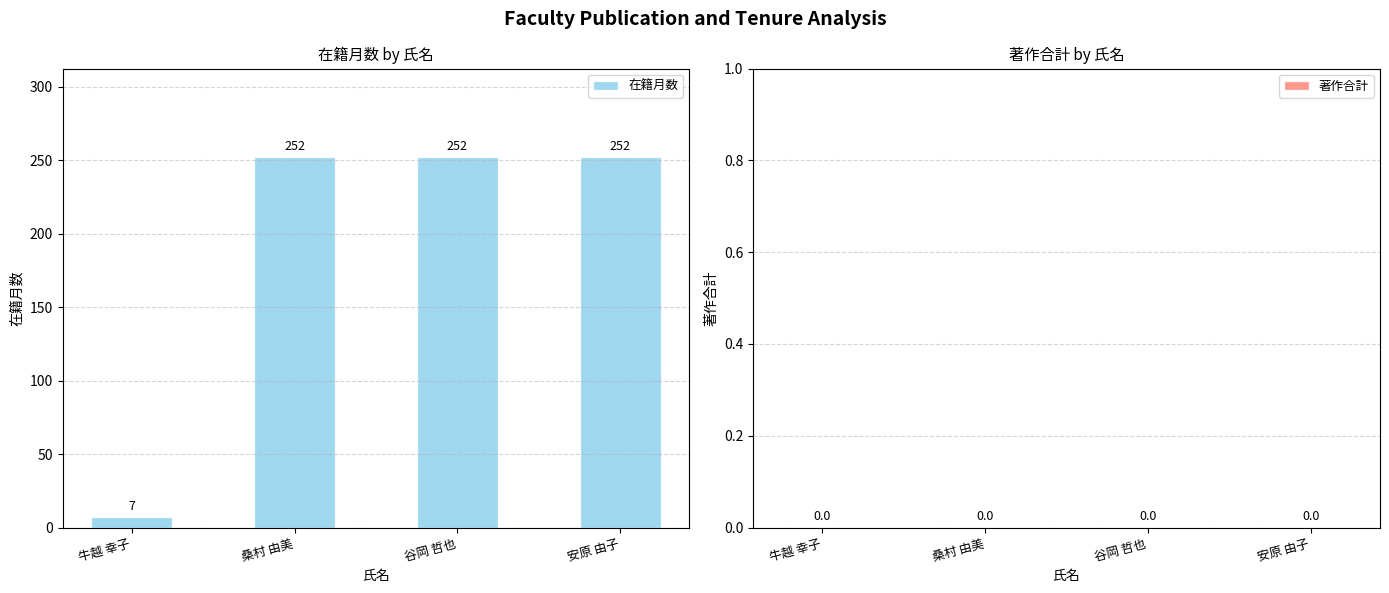

Approximately how many times larger is the value at 谷岡 哲也 compared to 桑村 由美?

1.0